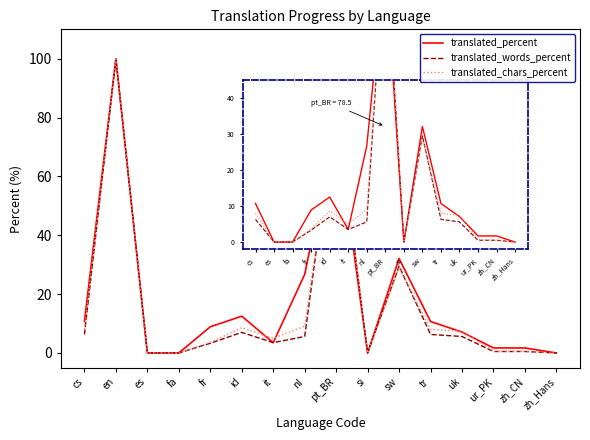

What position from the right is id?

11